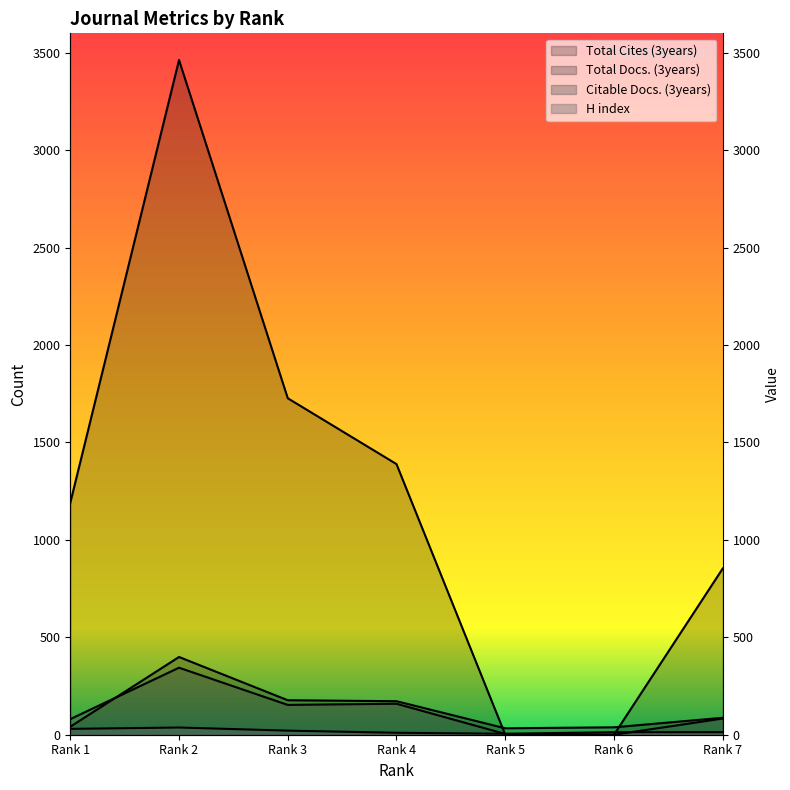

Between Rank 5 and Rank 4, which is larger?

Rank 4